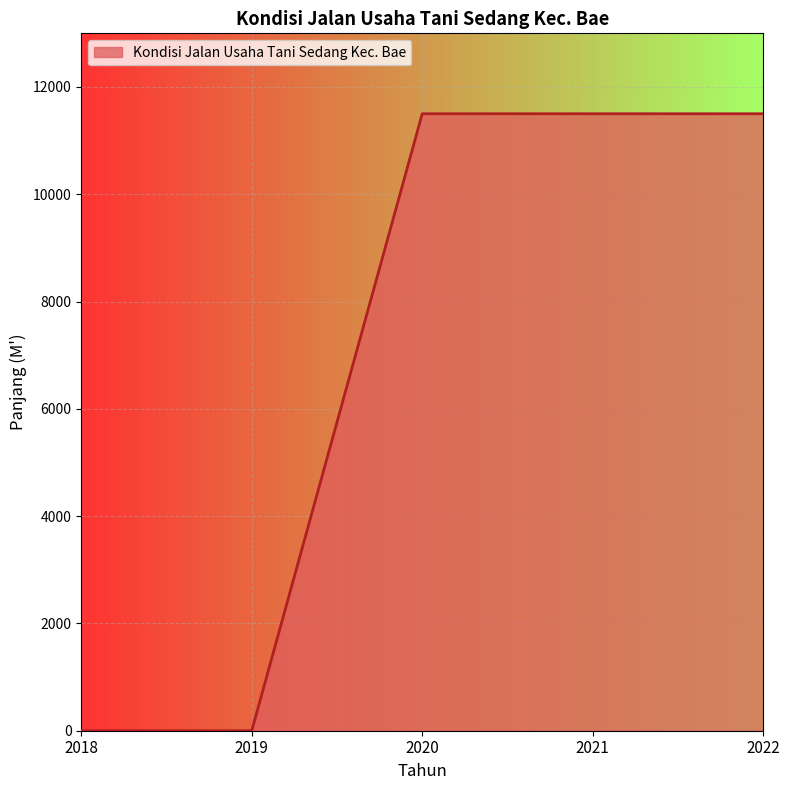

Reading left to right, what are all the values shown in this chart?

2018=0	2019=0	2020=11501	2021=11501	2022=11501